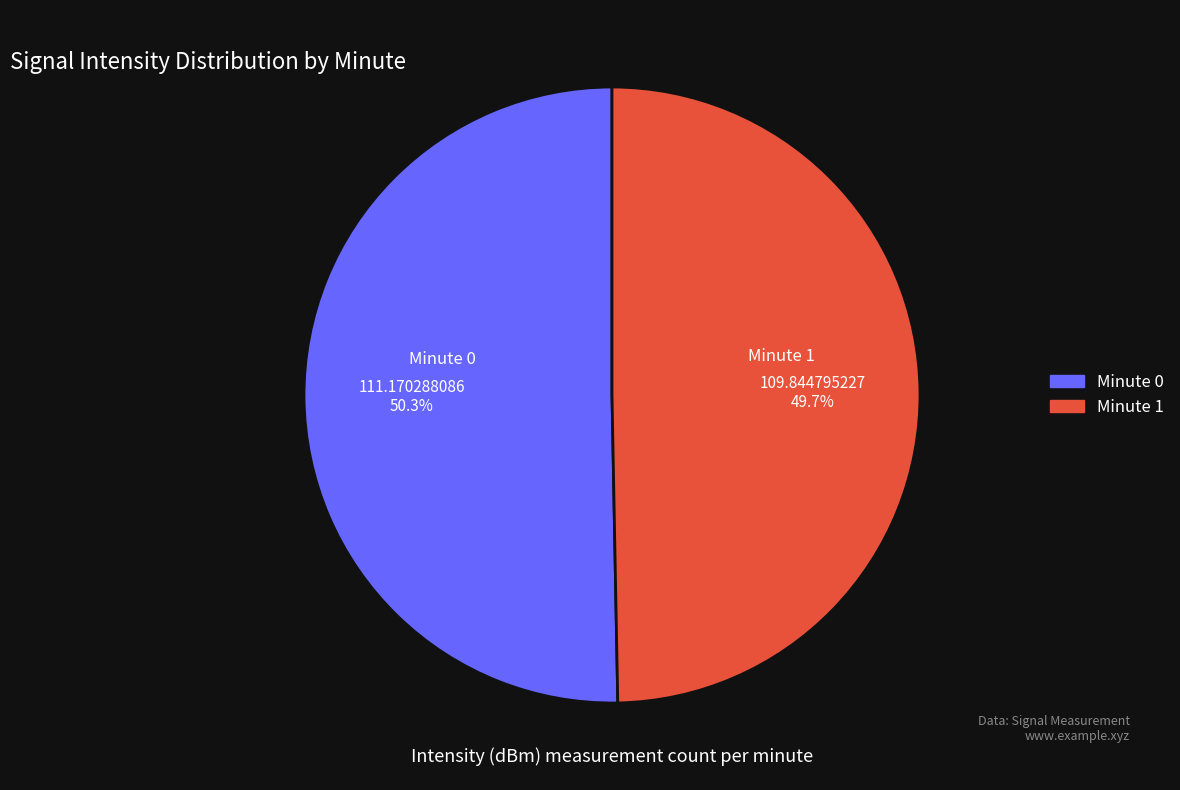

Between Minute 0 and Minute 1, which is larger?

Minute 0